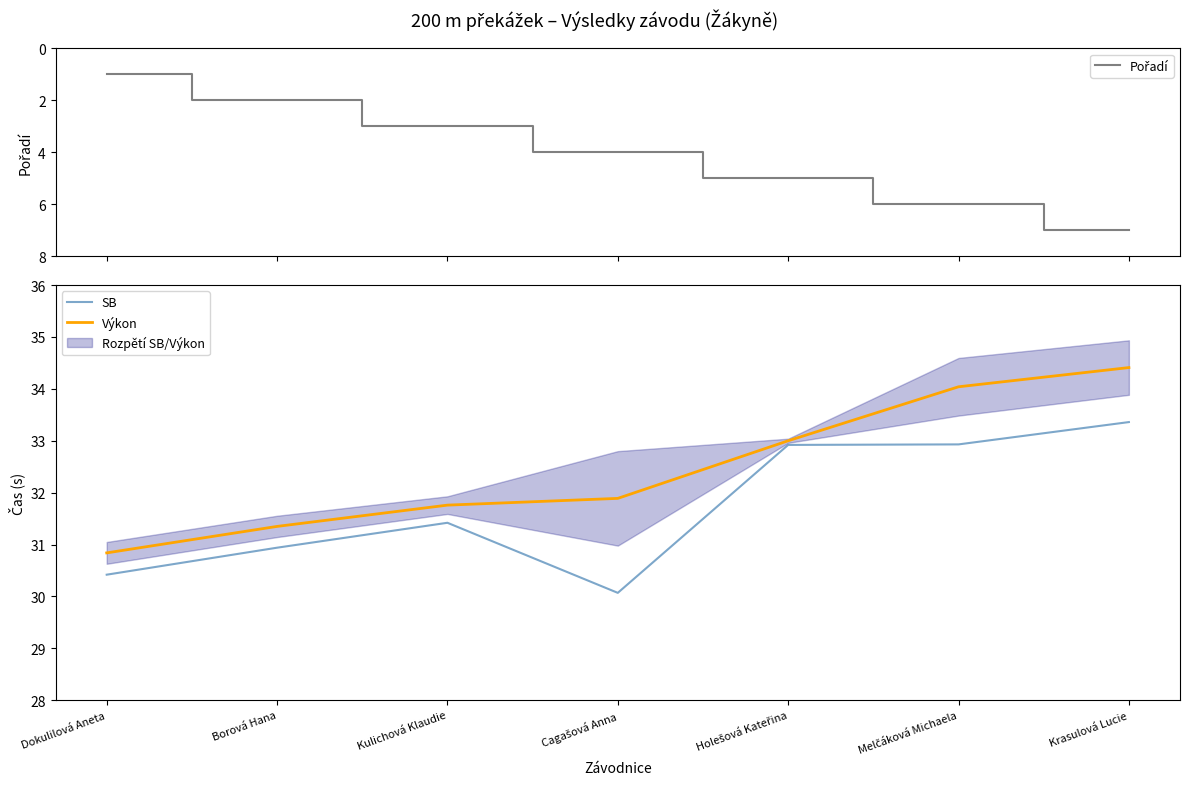

Which label corresponds to the smallest value in the chart?

Dokulilová Aneta